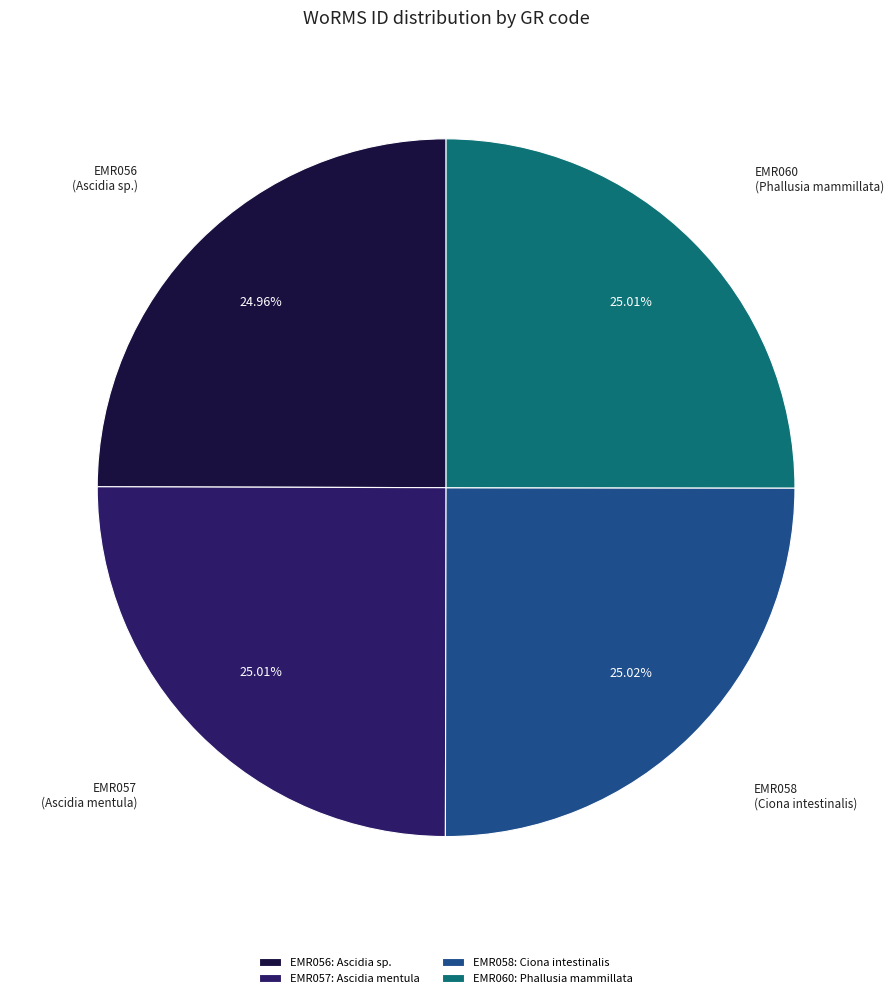

What is the ratio of the value at EMR058 to the value at EMR060?

1.0